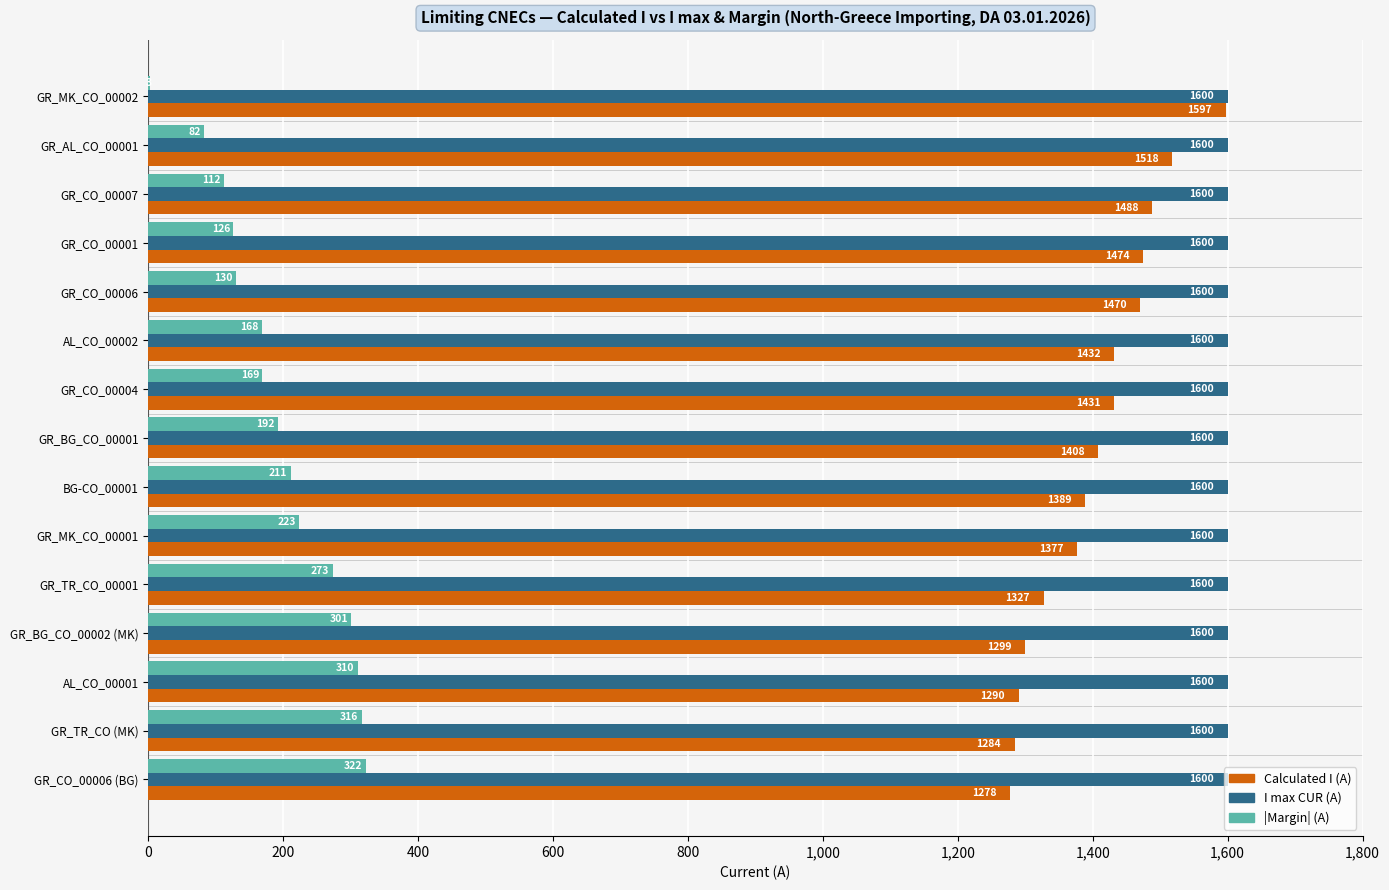

What is the sum of the |Margin| (A) values at GR_BG_CO_00001 and BG-CO_00001?

403